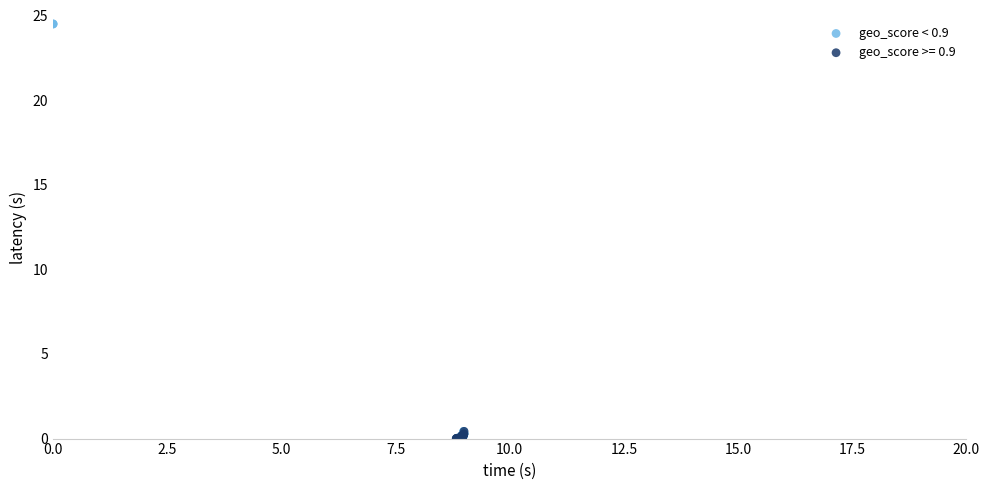

Which series has the largest Y range (max minus min)?

geo_score < 0.9